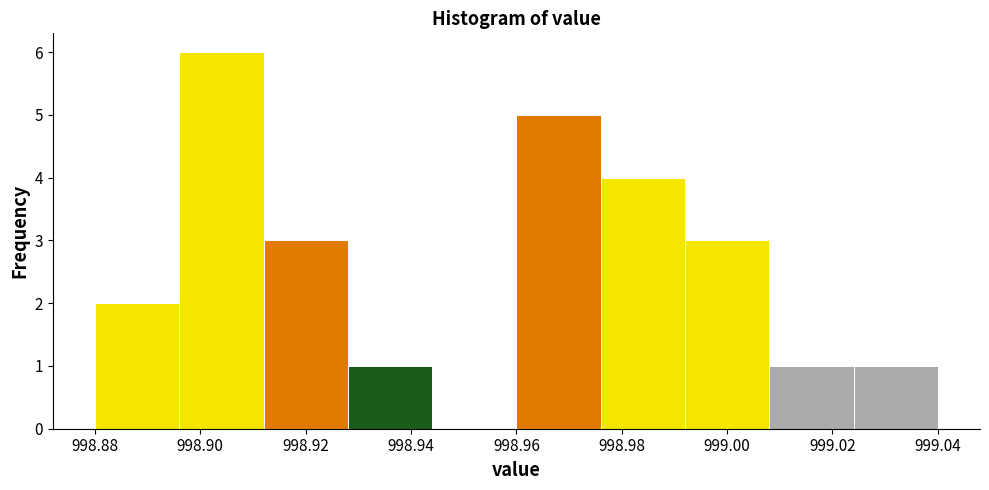

Reading left to right, list every bar in this chart as the range it spans on the x-axis followed by its height. The values are not printed on the chart, so give them approximately, as read against the axis.

998.880 to 998.896: 2
998.896 to 998.912: 6
998.912 to 998.928: 3
998.928 to 998.944: 1
998.944 to 998.960: 0
998.960 to 998.976: 5
998.976 to 998.992: 4
998.992 to 999.008: 3
999.008 to 999.024: 1
999.024 to 999.040: 1